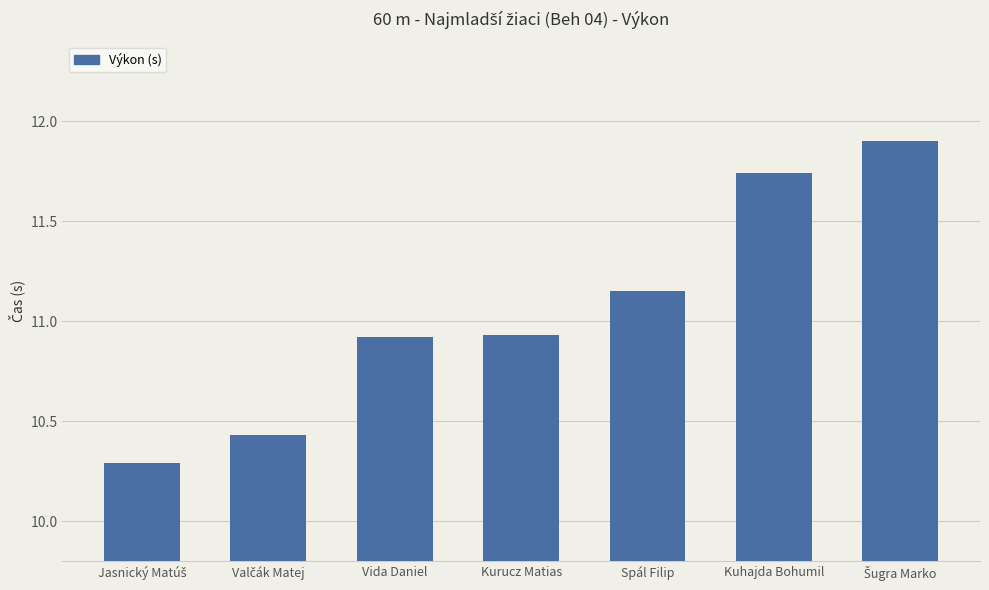

How many distinct data groups are displayed?

1